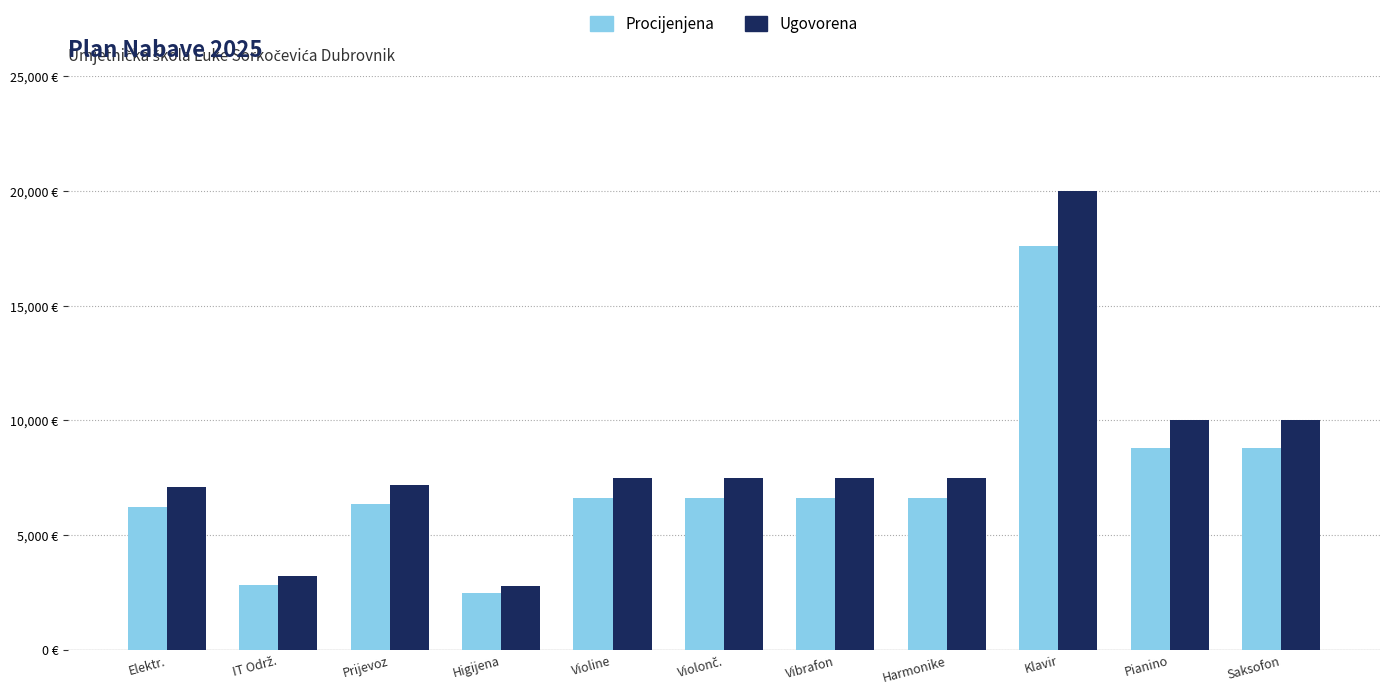

What is the label of the 11th bar from the right?

Elektr.